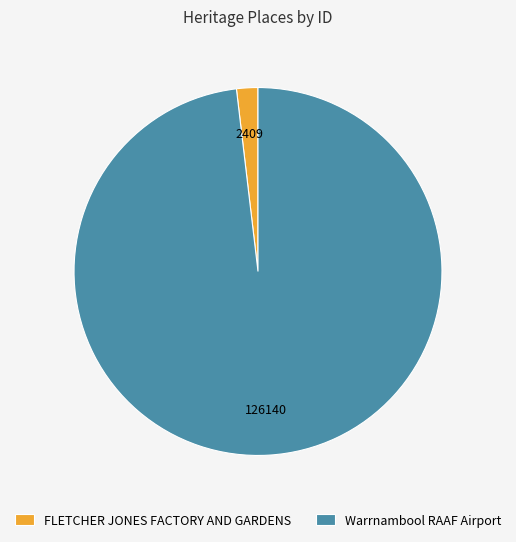

Which slice represents more than half of the pie?

Warrnambool RAAF Airport